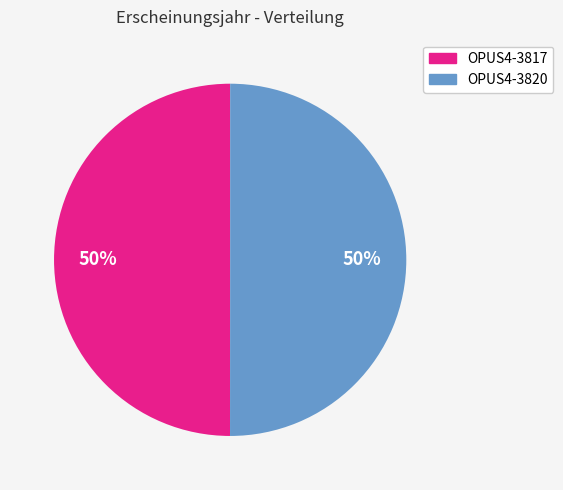

How many segments does this pie chart have?

2